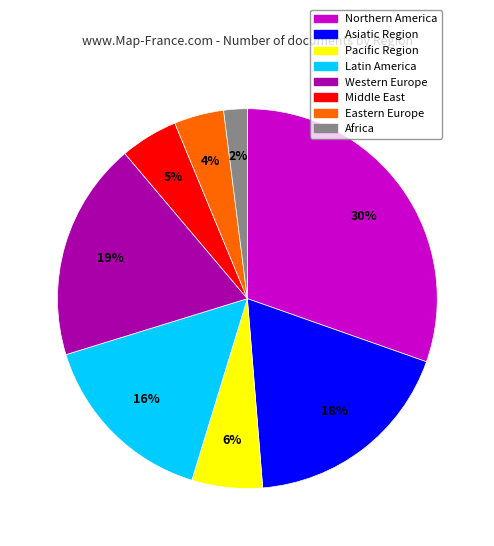

To the nearest percent, what is the combined percentage of Pacific Region and Eastern Europe?

10%